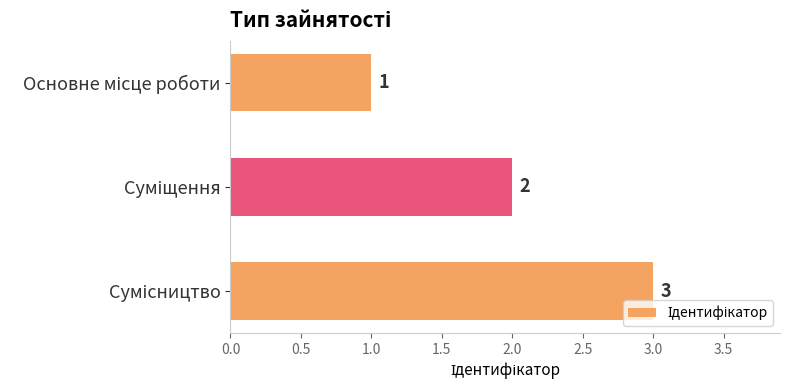

What is the sum of all values?

6